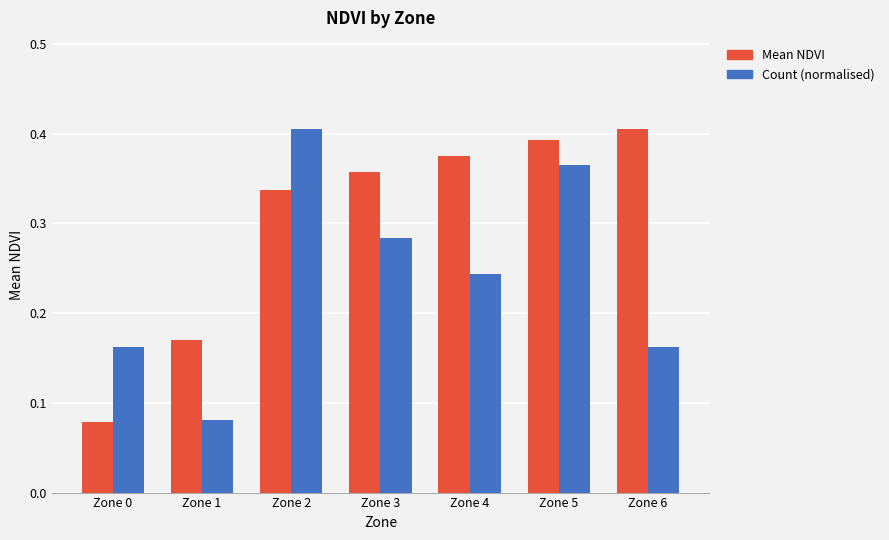

True or false: Count (normalised) has a value of 0.1 at Zone 0.

False